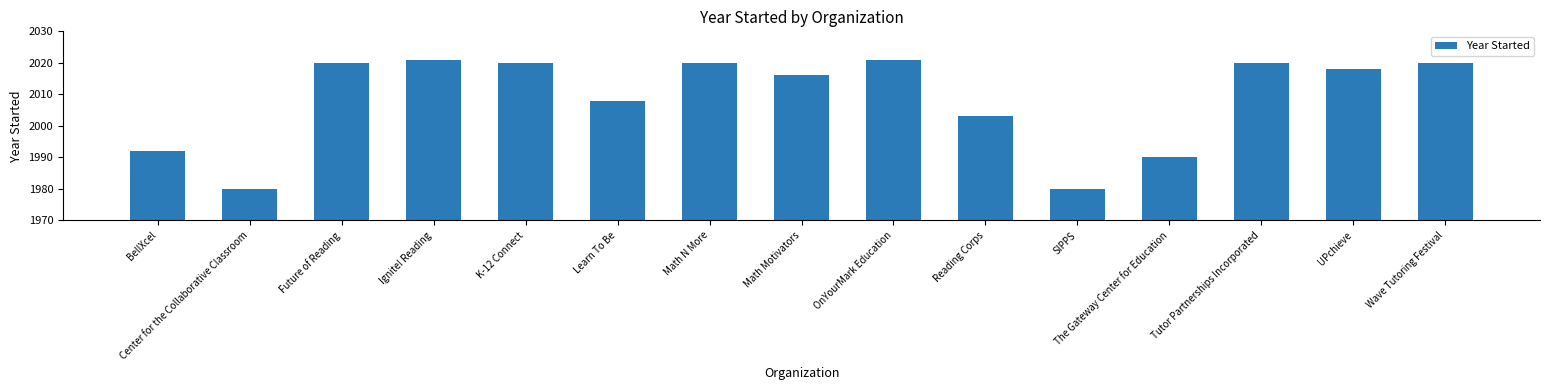

What position from the right is The Gateway Center for Education?

4